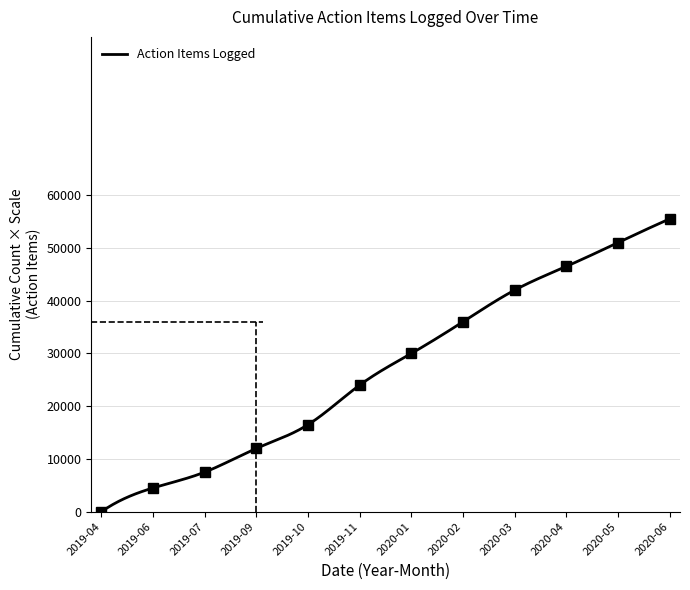

Is it true that the value at 2020-01 is 30000?

True